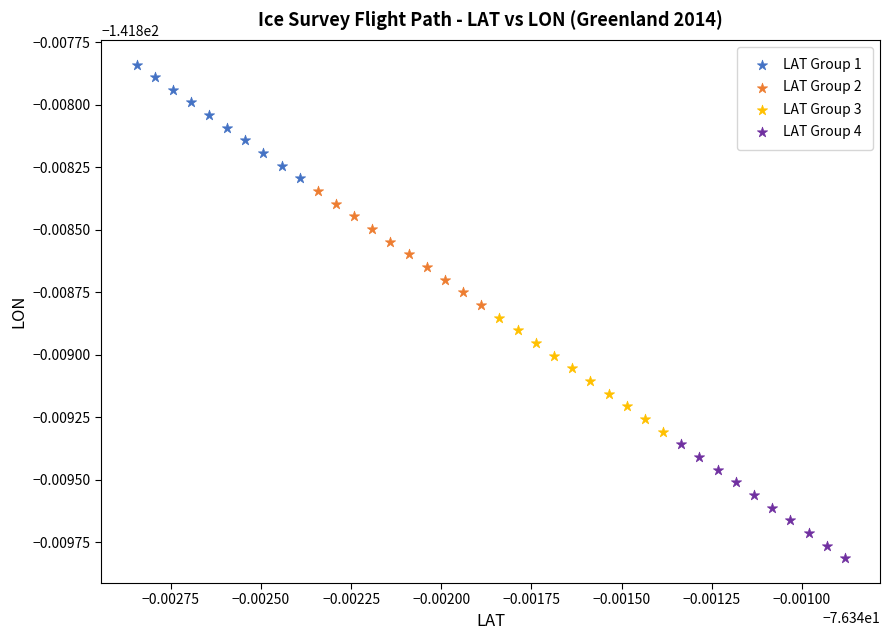

Which series reaches the maximum Y coordinate?

LAT Group 1